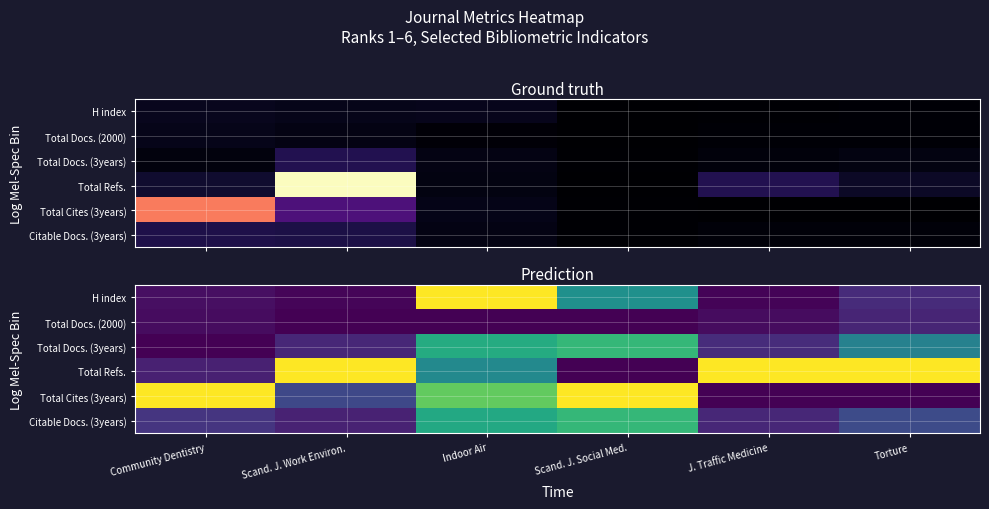

How many distinct data groups are displayed?

6